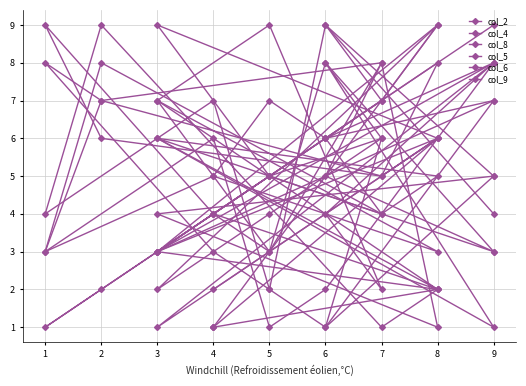

What is the spread (max minus min) of values at 5?

6